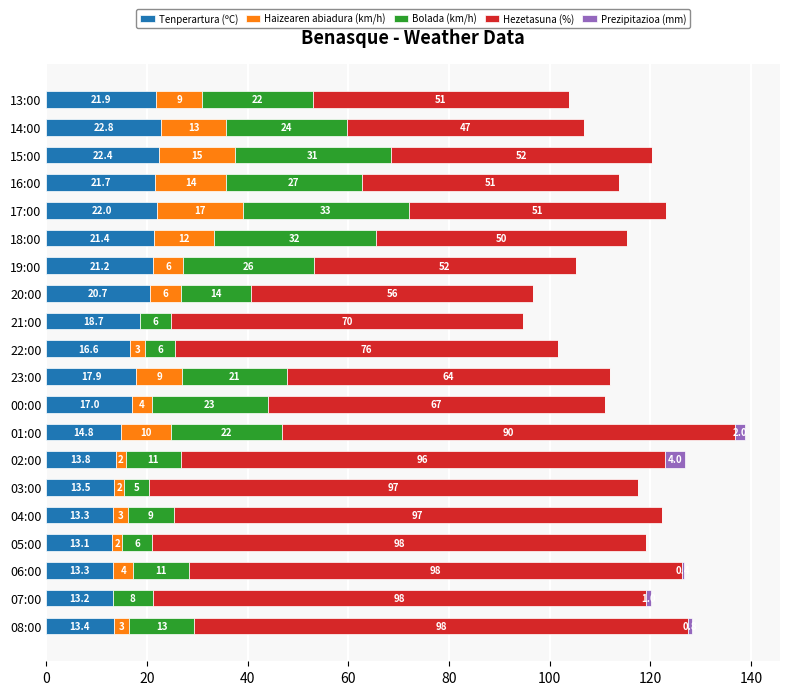

At which category is the sum across all series the highest?

01:00